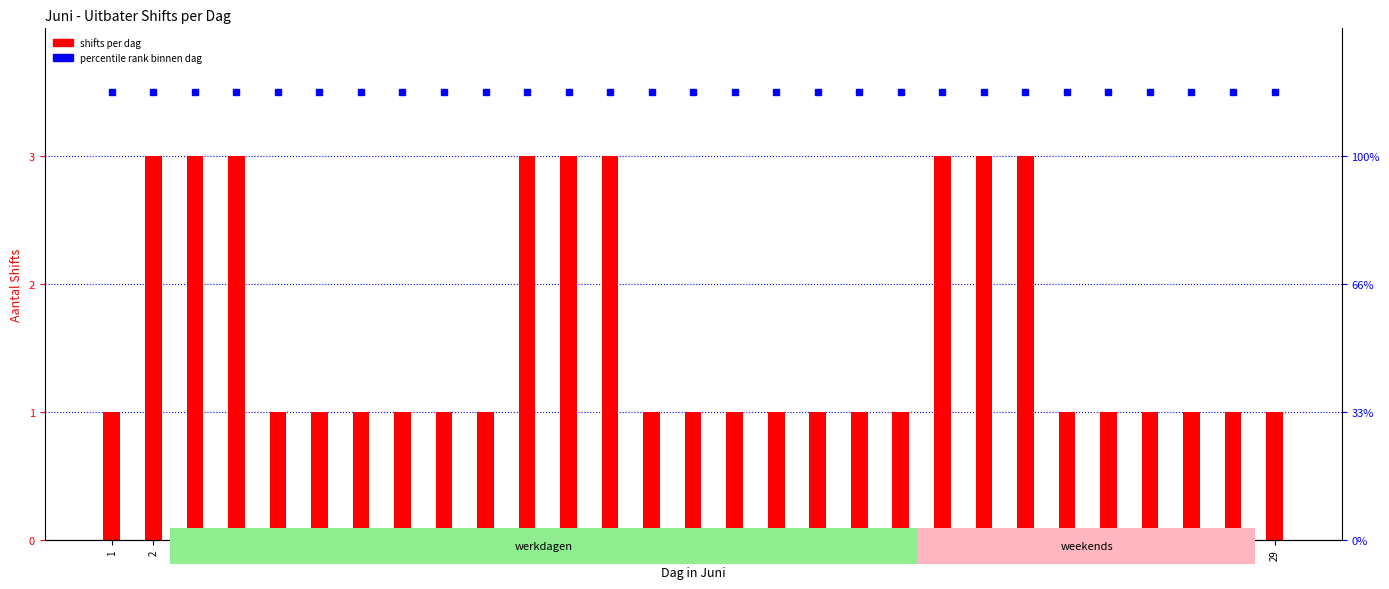

What is the maximum value for percentile rank?

3.5